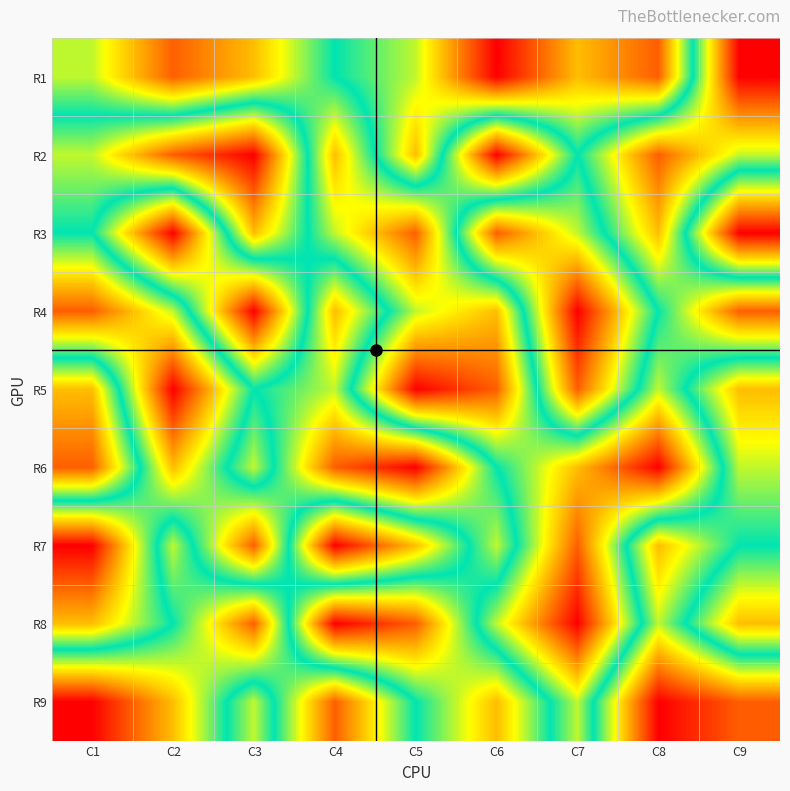

How many categories are shown in the chart?

9